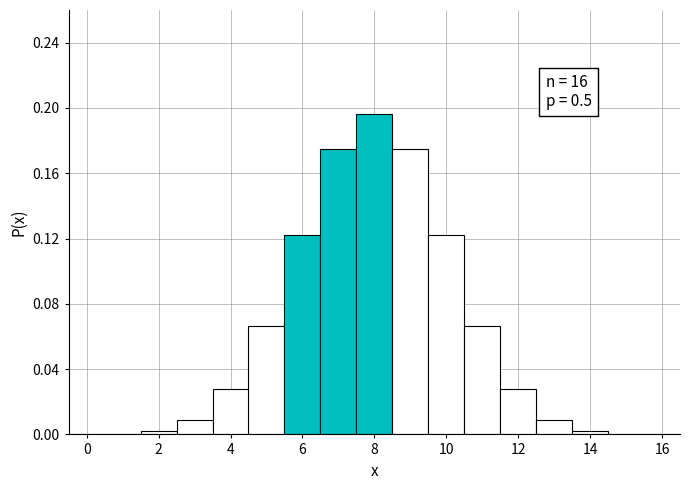

Over which range of the x-axis is the bar tallest?

7.5 to 8.5